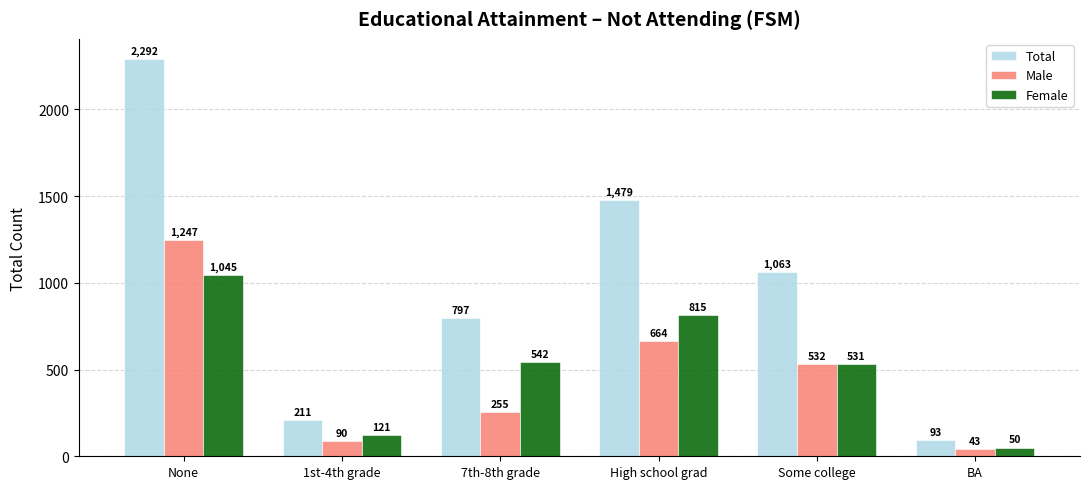

What is the spread (max minus min) of values at 1st-4th grade?

121